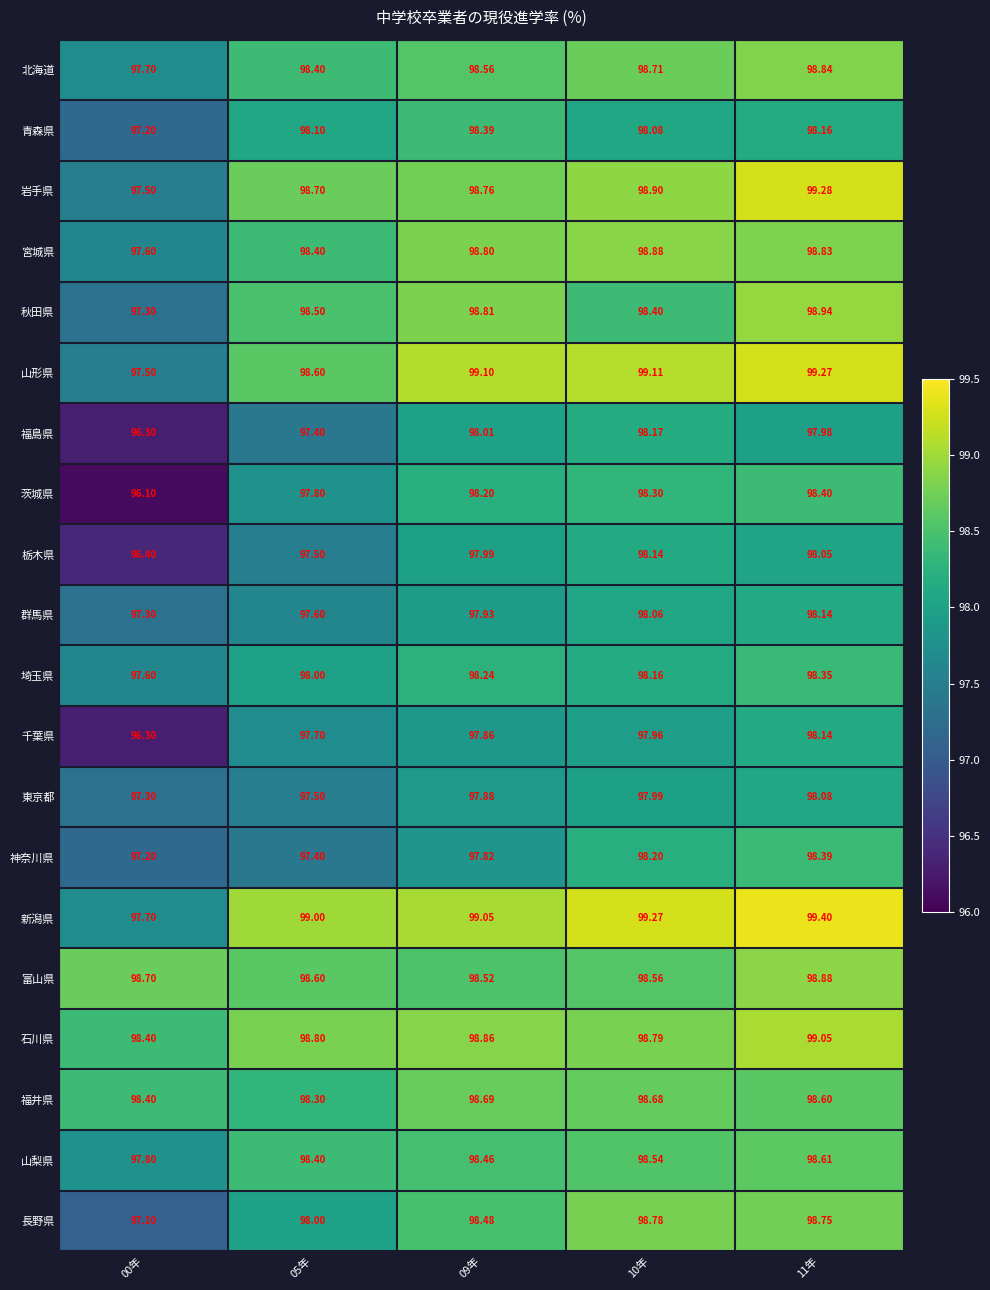

Is the value of 青森県 at 11年 greater than the value of 山梨県 at 11年?

No